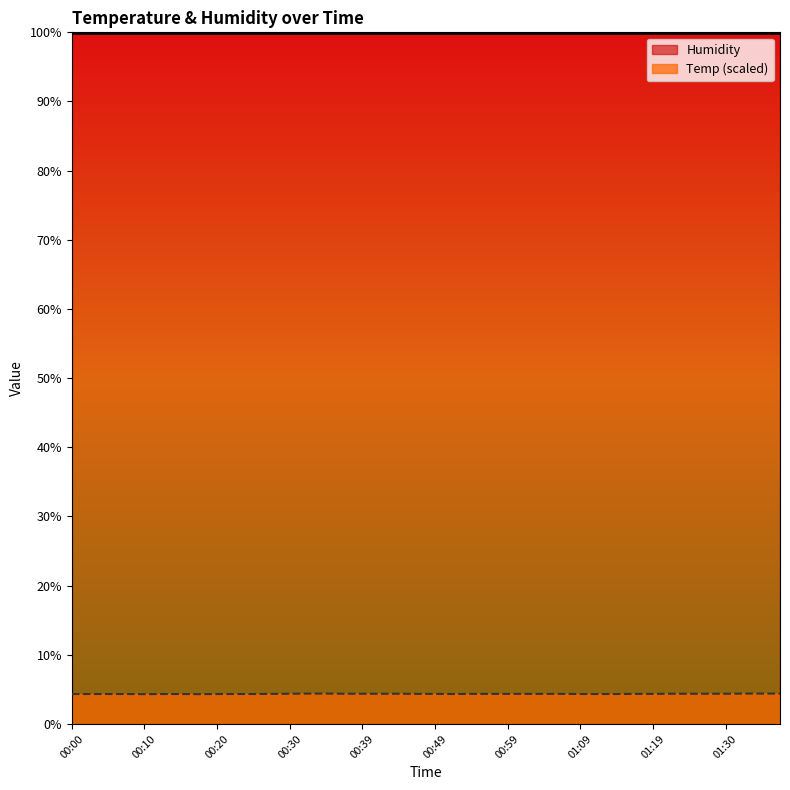

What is the sum of all values?

173.9